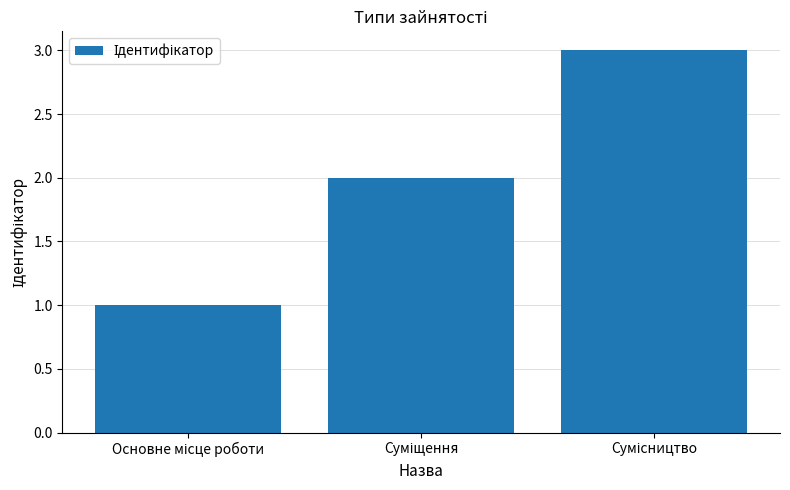

What is the sum of all values?

6